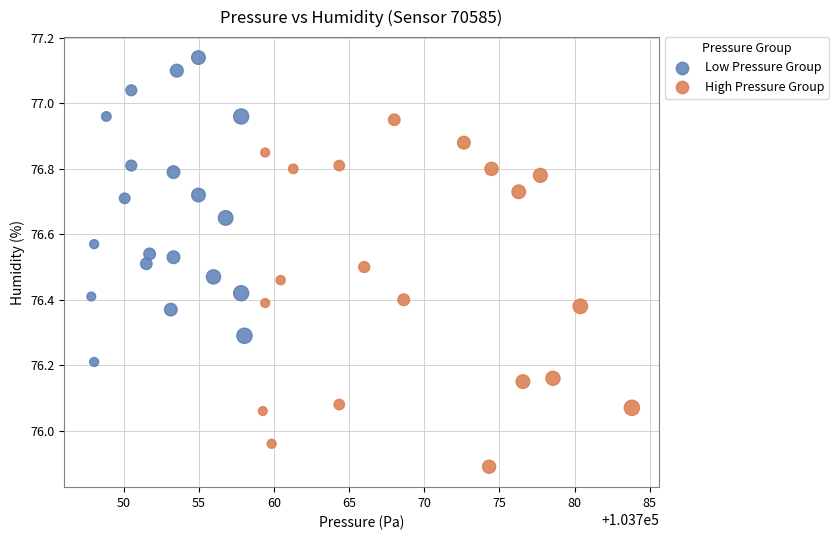

Which series reaches the maximum Y coordinate?

Low Pressure Group